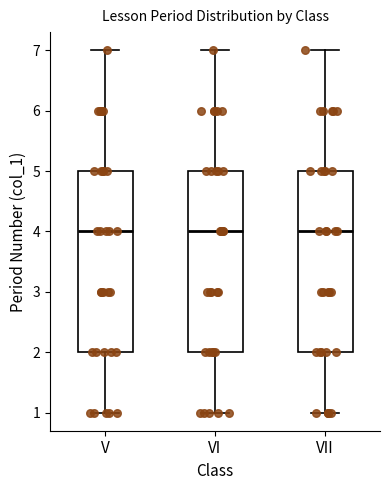

Reading left to right, read every box against the y-axis: the position of its median line, the range the box covers, and the ends of its whiskers. The values are not printed on the chart, so give them approximately, as read against the axis.

V: median 4, box 2 to 5, whiskers 1 to 7
VI: median 4, box 2 to 5, whiskers 1 to 7
VII: median 4, box 2 to 5, whiskers 1 to 7